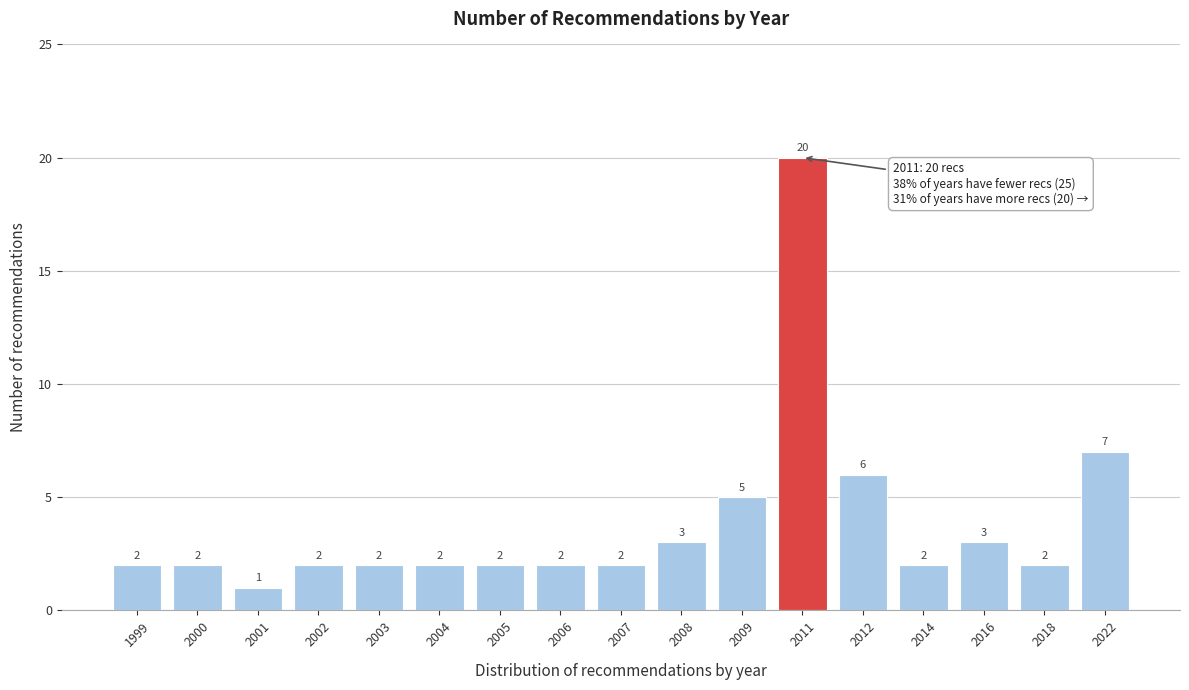

Reading left to right, transcribe all the data shown in this chart.

2	2	1	2	2	2	2	2	2	3	5	20	6	2	3	2	7